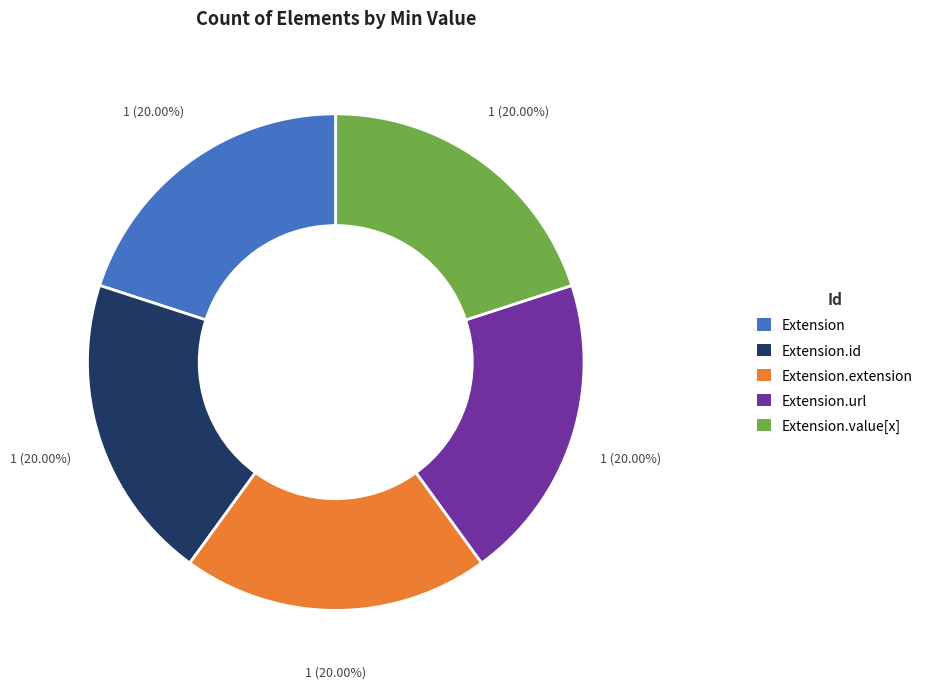

What is the ratio of the value at Extension.extension to the value at Extension.id?

1.0